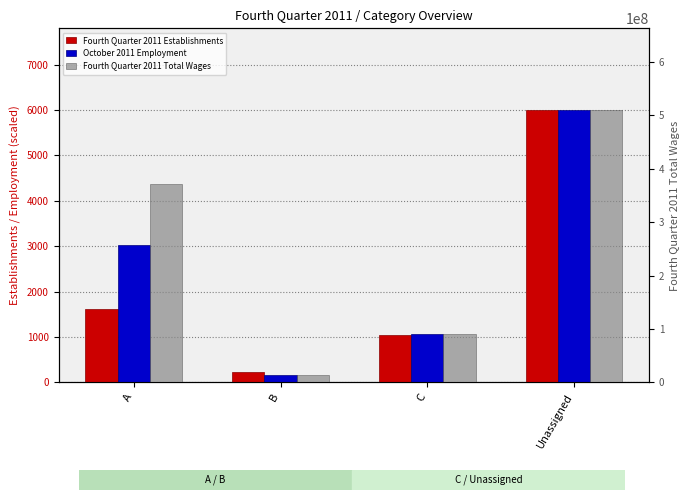

What is the difference between the maximum and minimum values in the Fourth Quarter 2011 Total Wages series?

496747658.0